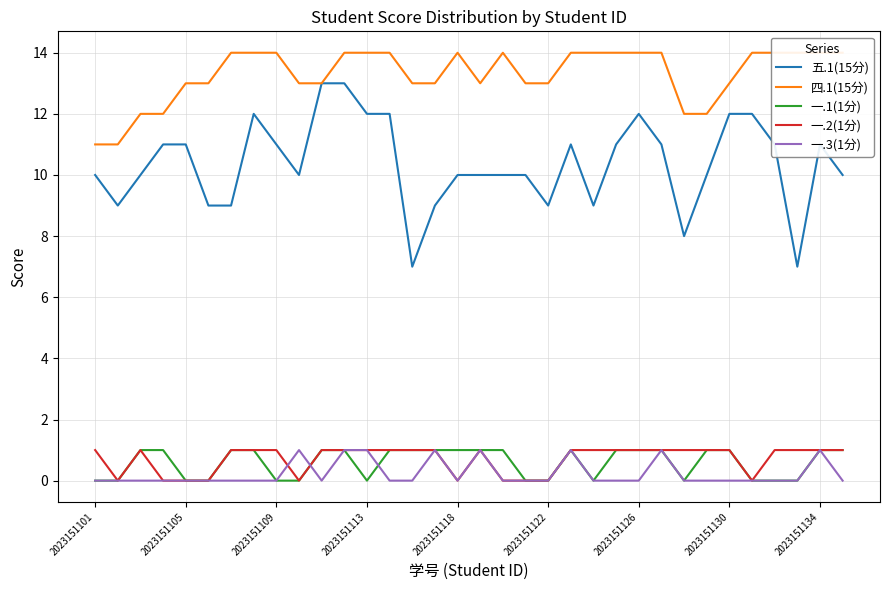

Rank the series by their maximum value, from highest to lowest.

四.1(15分), 五.1(15分), 一.1(1分), 一.2(1分), 一.3(1分)